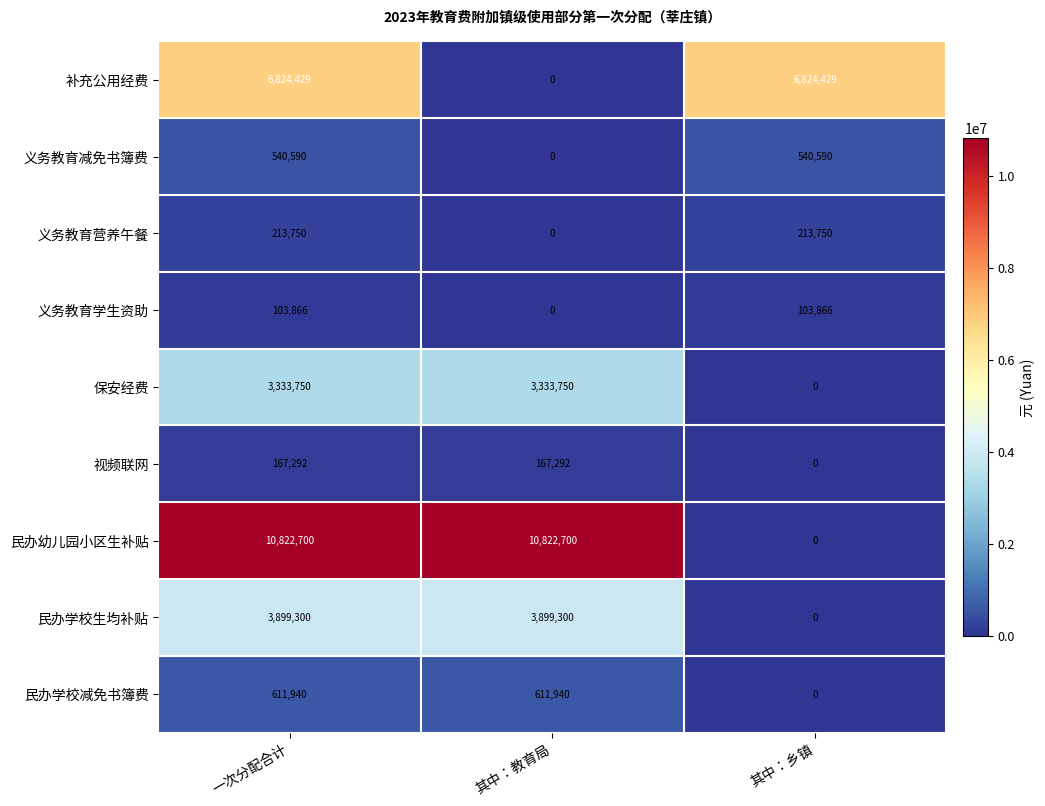

List the series in order of their peak value, lowest first.

义务教育学生资助, 视频联网, 义务教育营养午餐, 义务教育减免书簿费, 民办学校减免书簿费, 保安经费, 民办学校生均补贴, 补充公用经费, 民办幼儿园小区生补贴